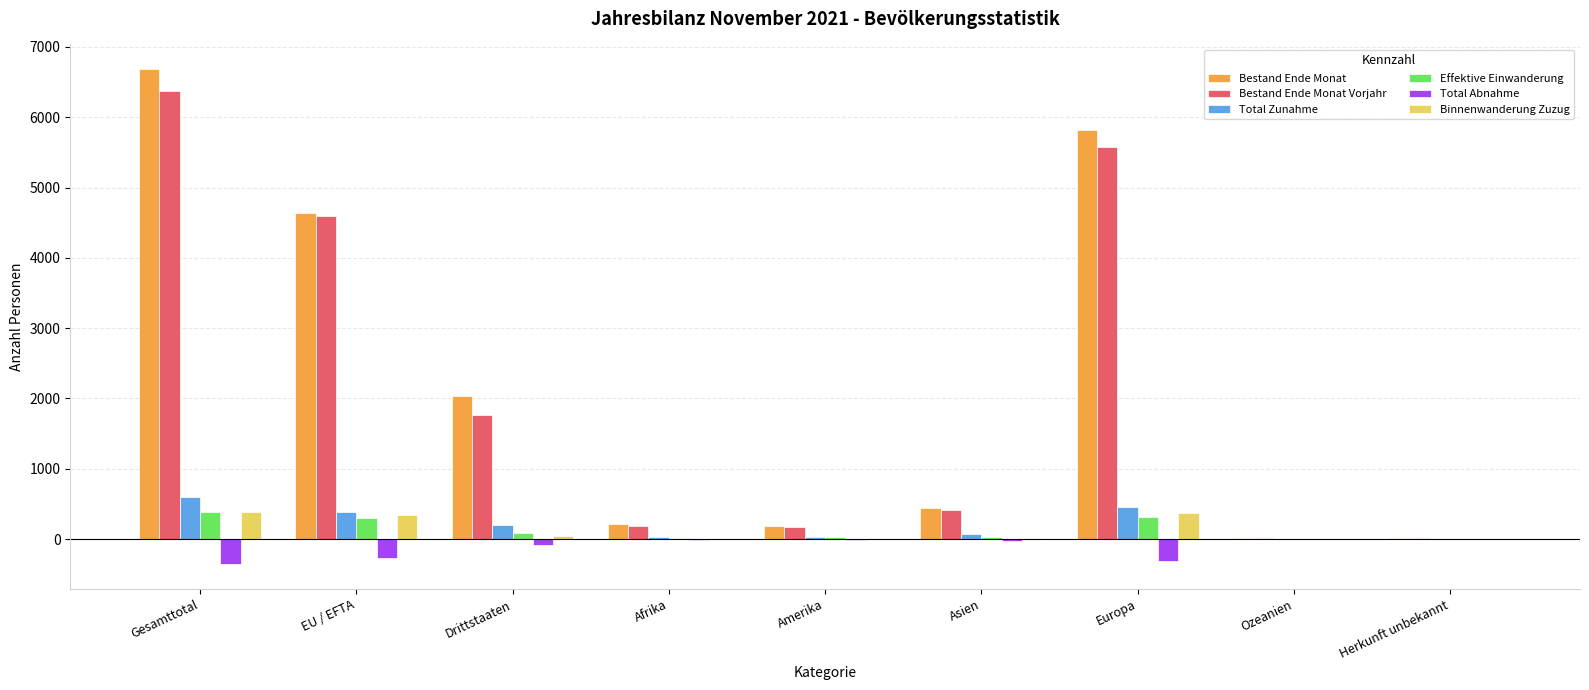

What is the sum of all Total Abnahme values?

-1077